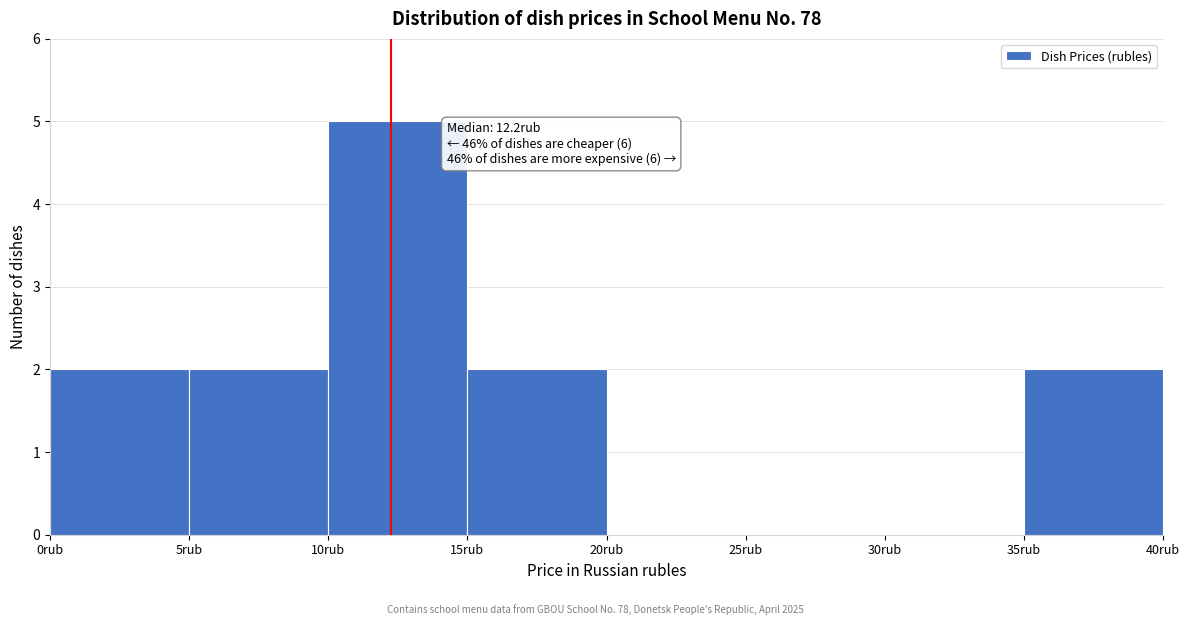

Over which range of the x-axis is the bar tallest?

10 to 15